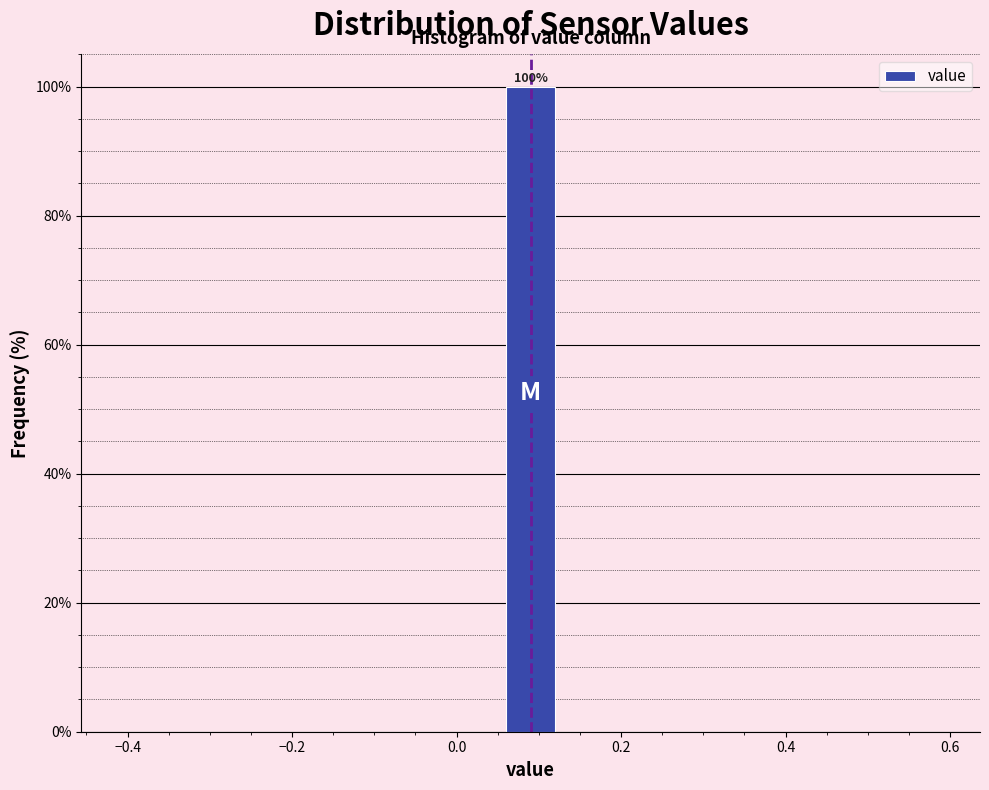

Read against the x-axis, roughly where is the centre of the tallest bar?

0.10